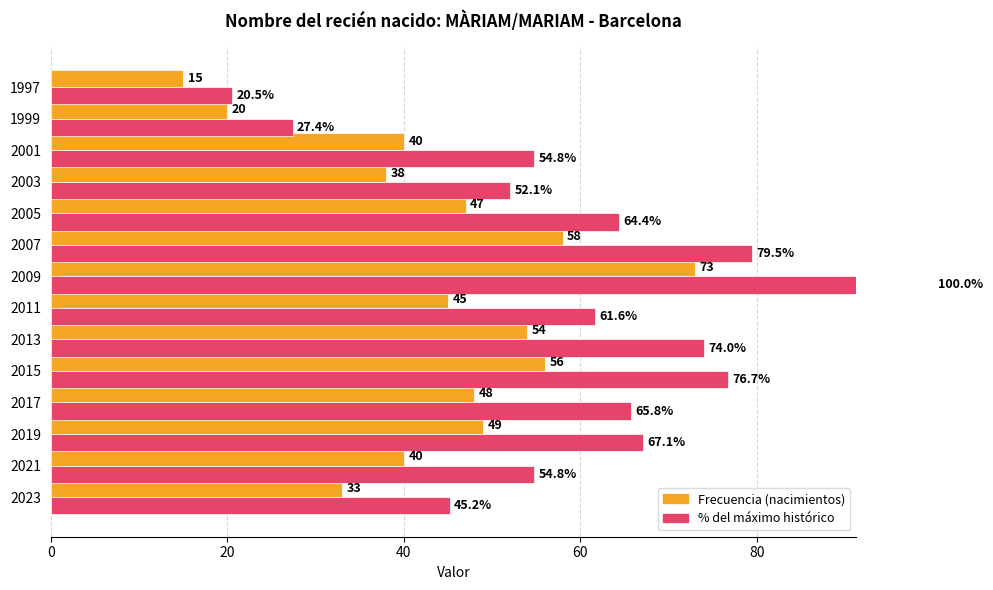

How many data points in % del máximo are above 64?

7